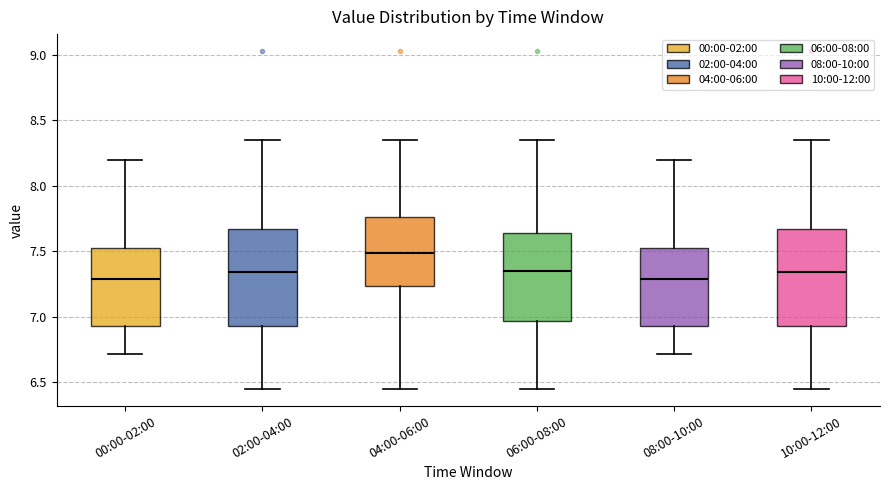

Reading left to right, read every box against the y-axis: the position of its median line, the range the box covers, and the ends of its whiskers. The values are not printed on the chart, so give them approximately, as read against the axis.

00:00-02:00: median 7.30, box 6.95 to 7.50, whiskers 6.70 to 8.20
02:00-04:00: median 7.35, box 6.95 to 7.65, whiskers 6.45 to 8.35
04:00-06:00: median 7.50, box 7.25 to 7.75, whiskers 6.45 to 8.35
06:00-08:00: median 7.35, box 6.95 to 7.65, whiskers 6.45 to 8.35
08:00-10:00: median 7.30, box 6.95 to 7.50, whiskers 6.70 to 8.20
10:00-12:00: median 7.35, box 6.95 to 7.65, whiskers 6.45 to 8.35